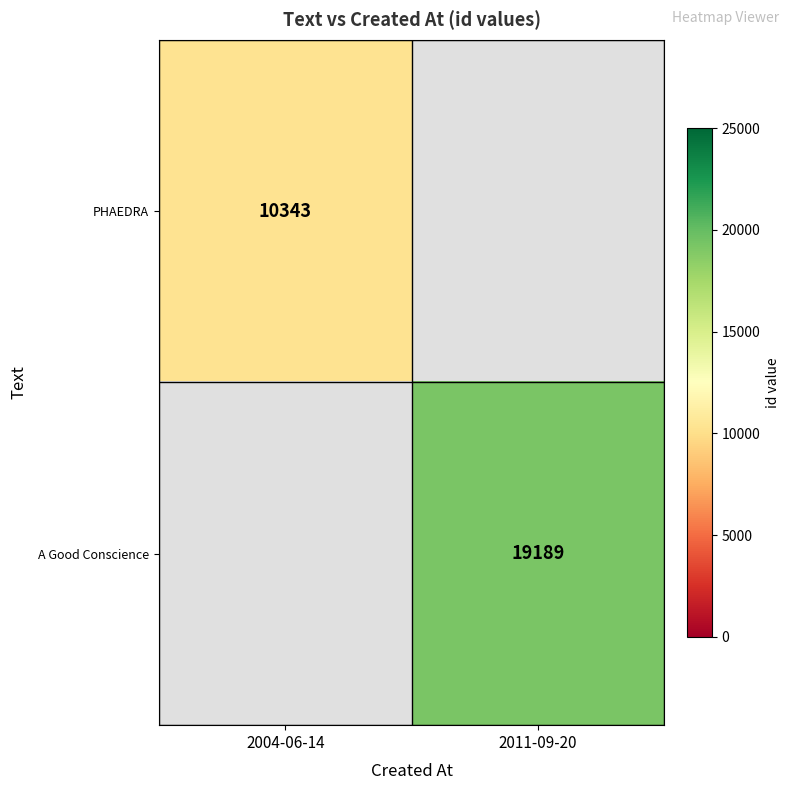

The value of A Good Conscience at 2011-09-20 is 26984. True or false?

False